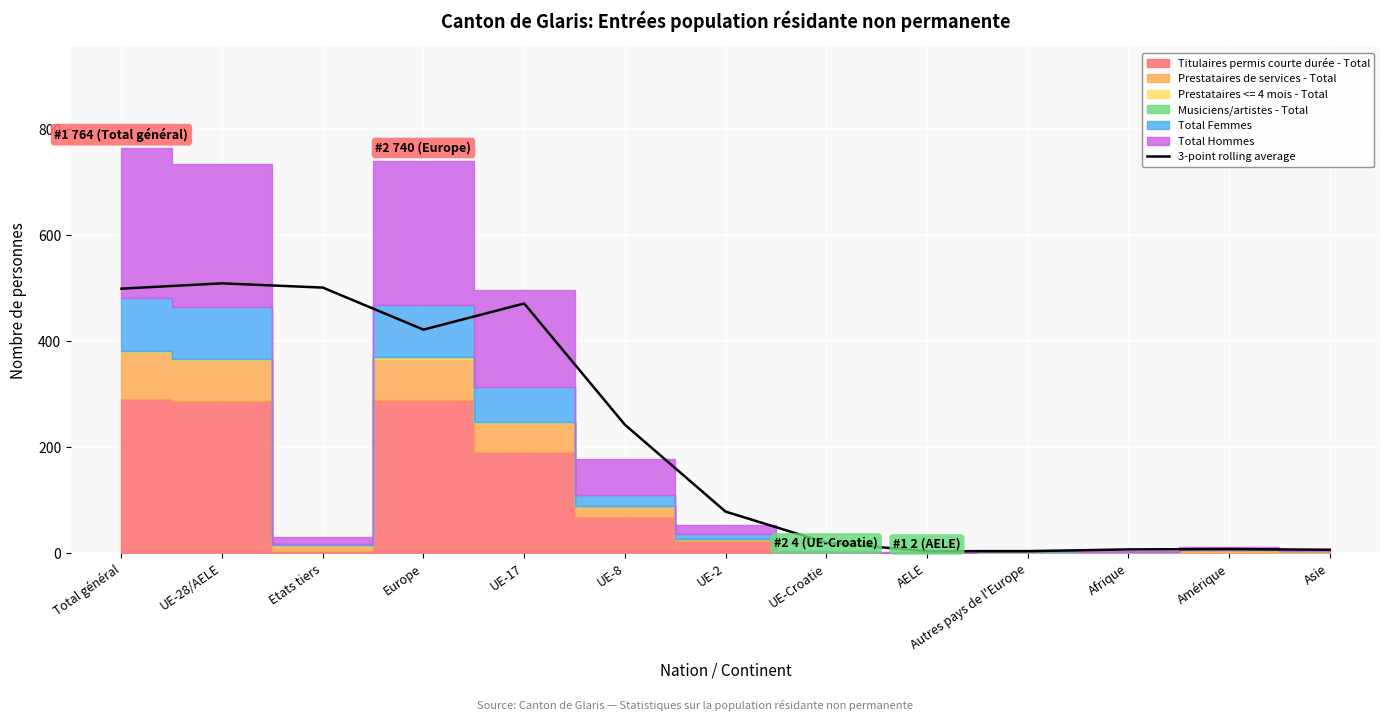

Reading left to right, transcribe all the data shown in this chart.

499.3	509.3	501.3	422.0	471.3	242.7	78.7	20.0	4.0	4.0	7.3	8.0	6.7